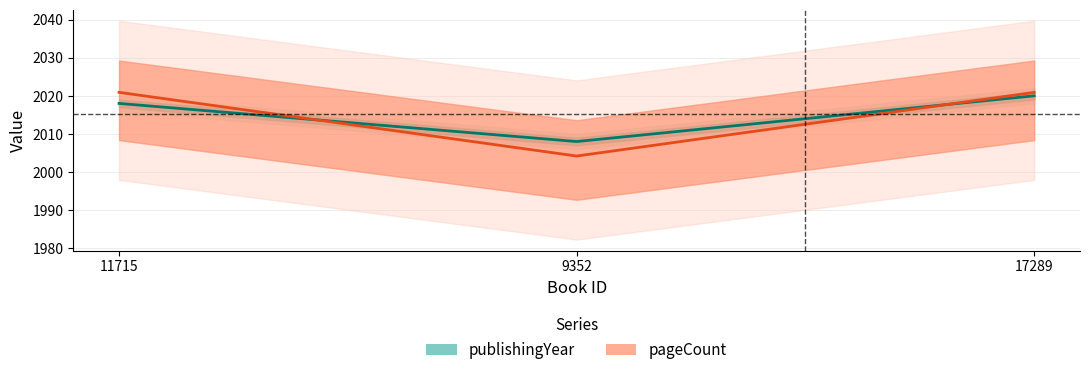

What is the minimum value for publishingYear?

2008.0